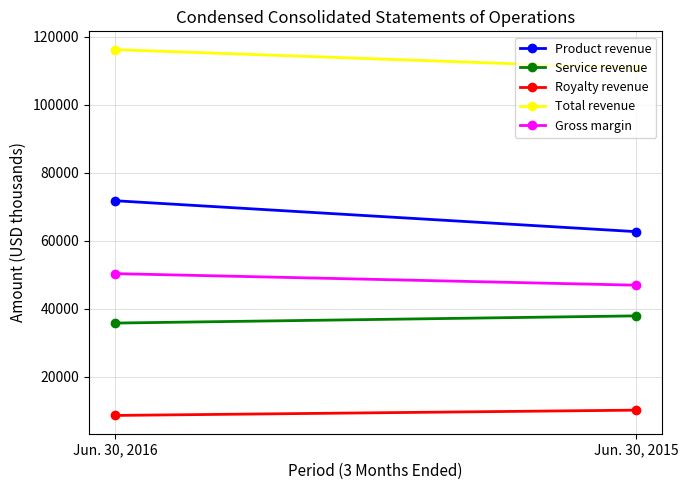

How many values in the Gross margin series are below 50371?

1